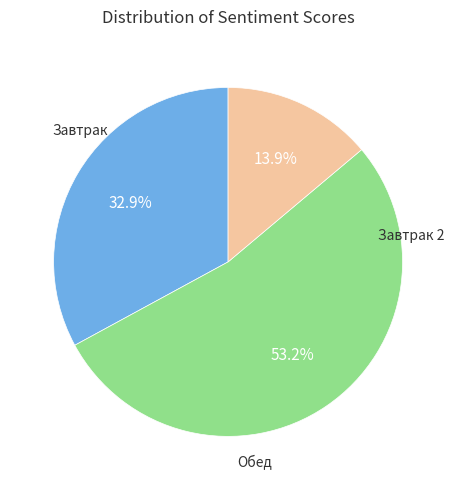

How many slices are in this pie chart?

3